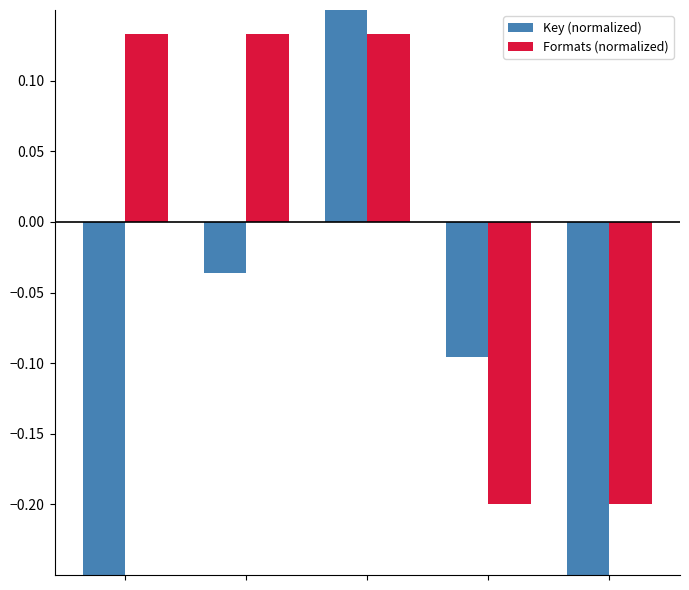

Rank the series at 3 from highest to lowest value.

Key (normalized), Formats (normalized)